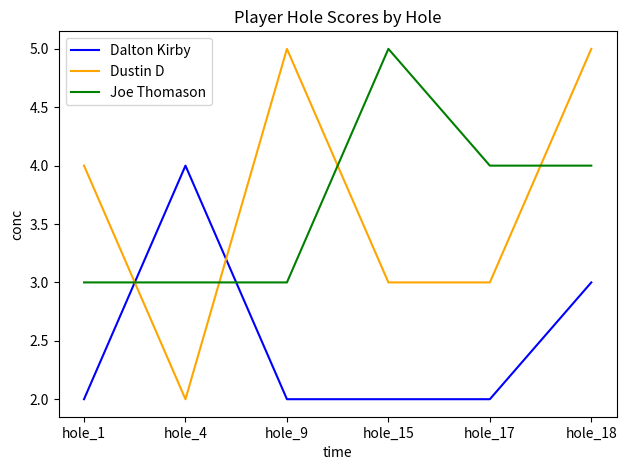

Which series has the largest range (max minus min)?

Dustin D